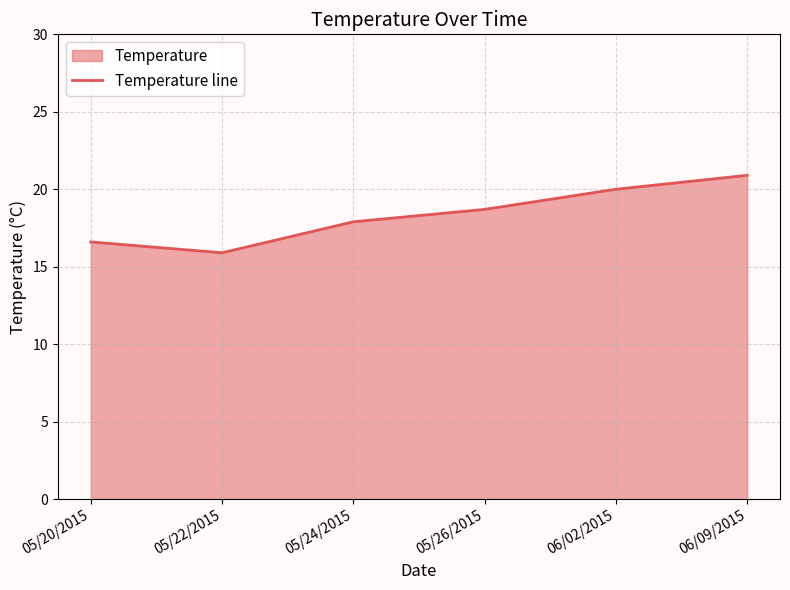

The value at 05/22/2015 is 15.9. True or false?

True